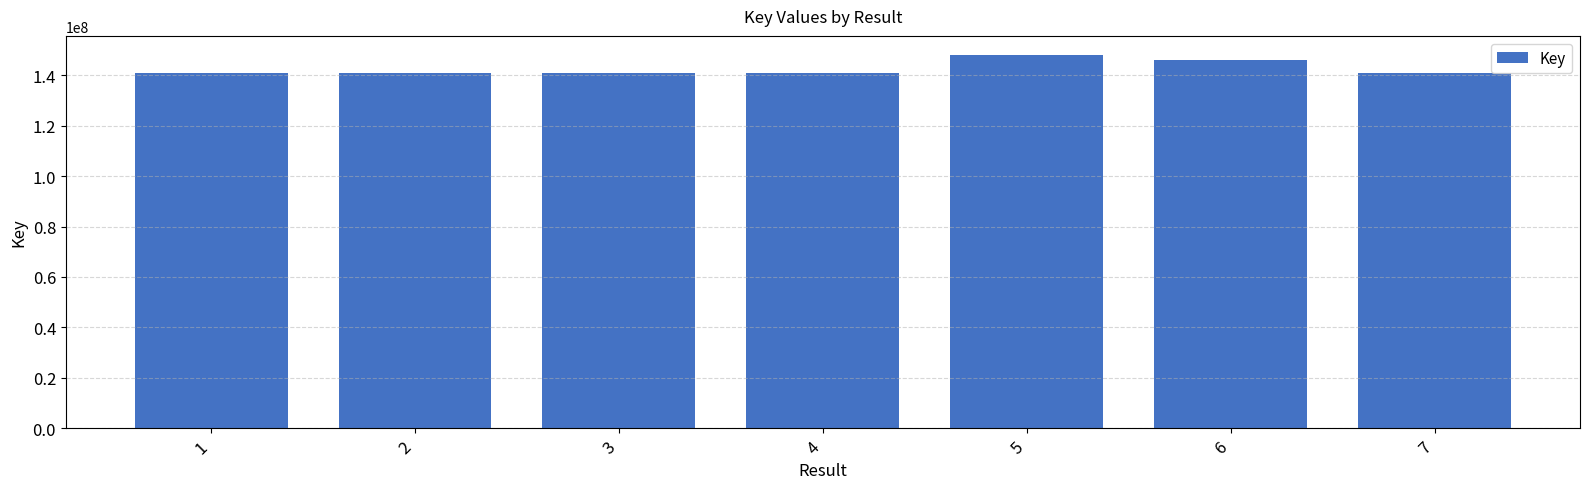

What is the greatest value displayed?

148253898